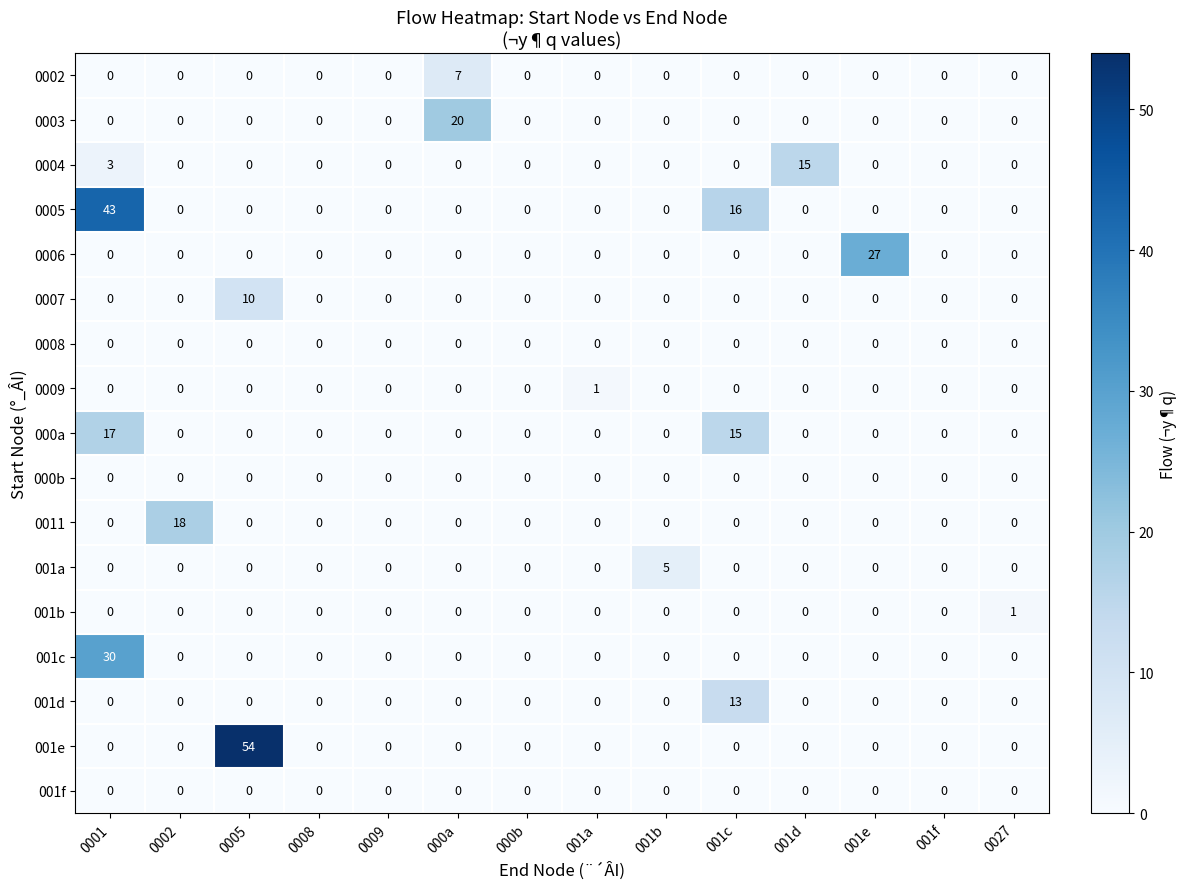

How many 001a values are between 0 and 1?

13